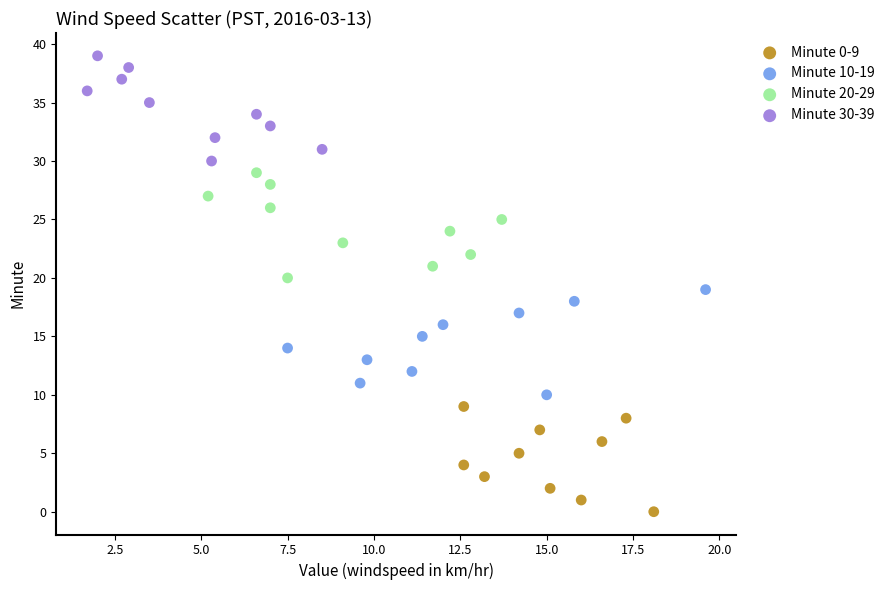

What are all the series names shown in the legend?

Minute 0-9, Minute 10-19, Minute 20-29, Minute 30-39